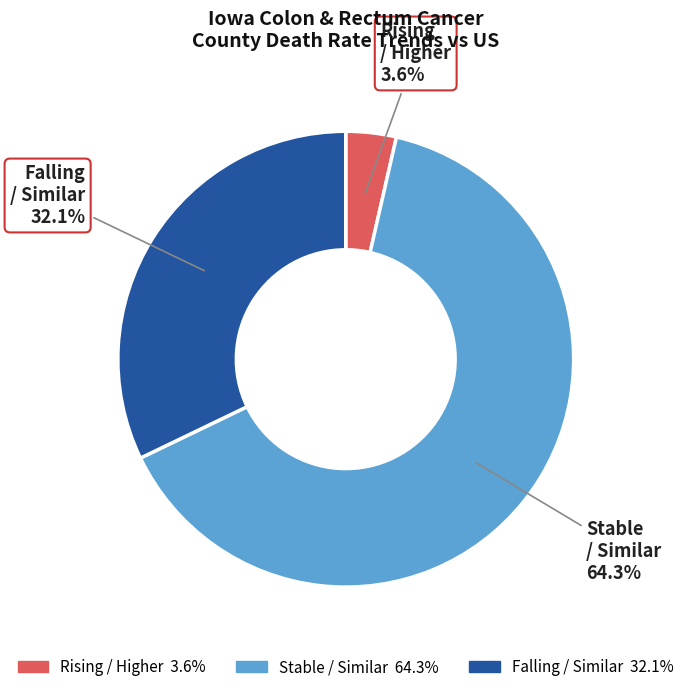

How many segments does this pie chart have?

3